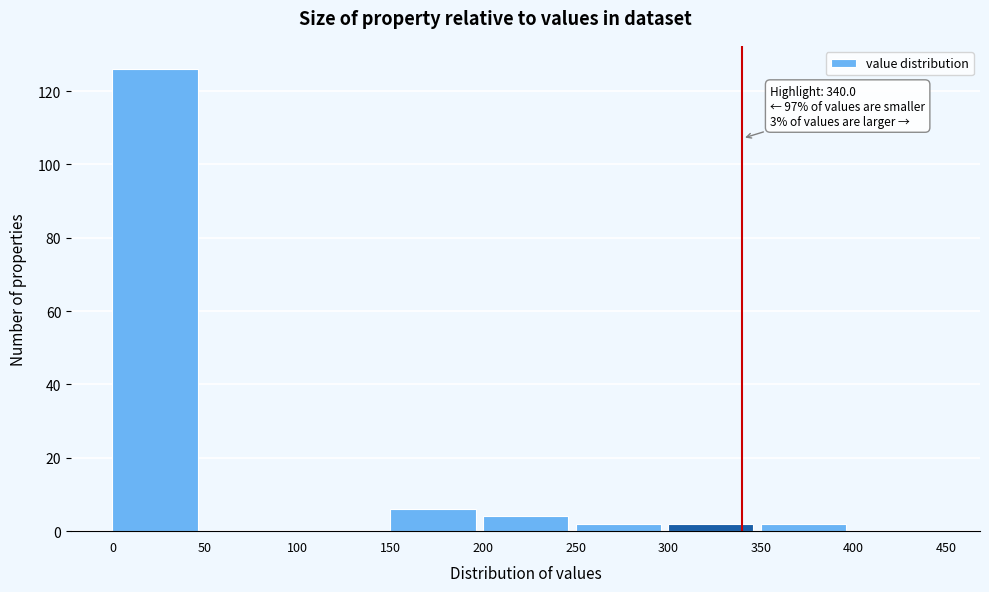

Which range on the x-axis has the tallest bar?

0 to 50